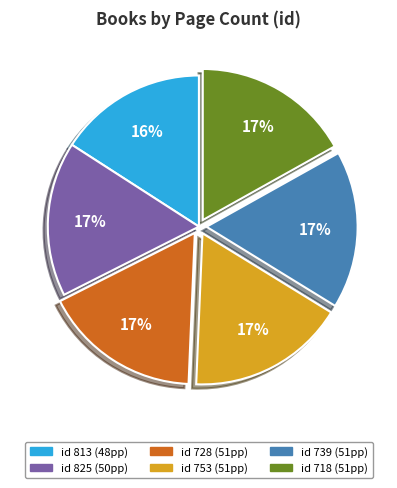

Is there a majority slice in this chart?

No